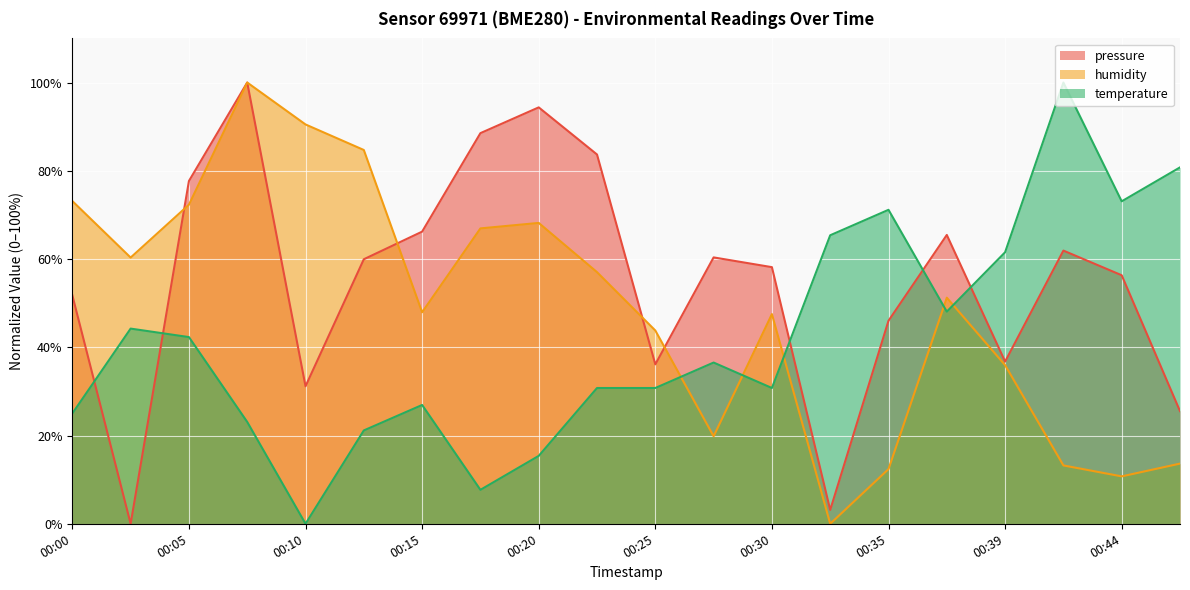

How many values in humidity are above zero?

19